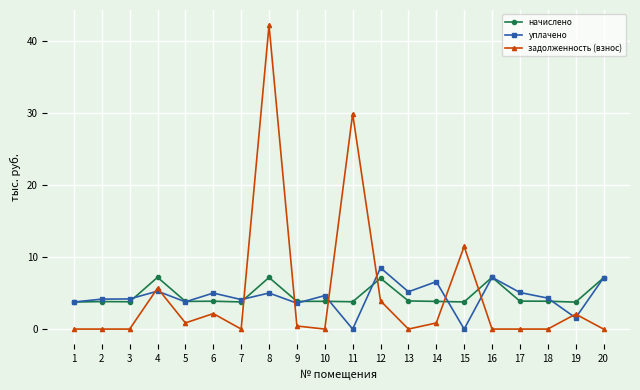

Rank the series at 11 from highest to lowest value.

задолженность (взнос), начислено, уплачено